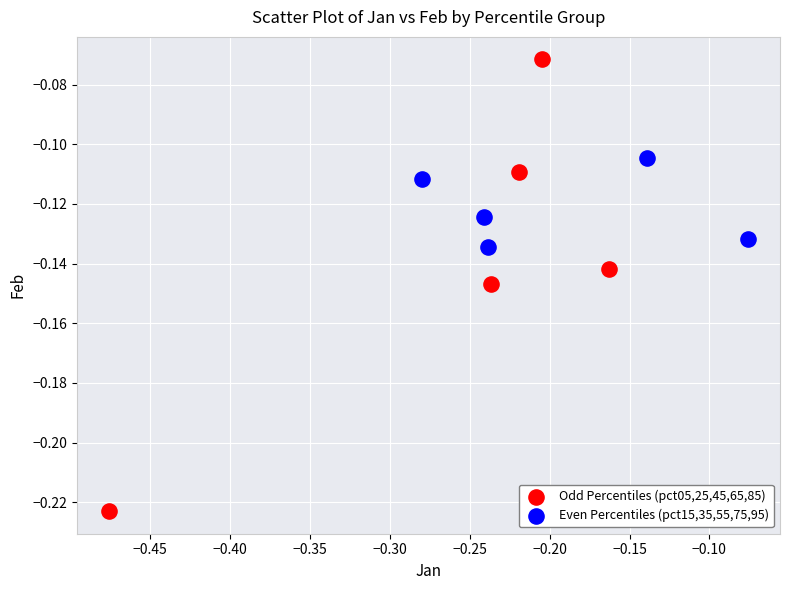

Which series contains the highest Y value?

Odd Percentiles (pct05,25,45,65,85)